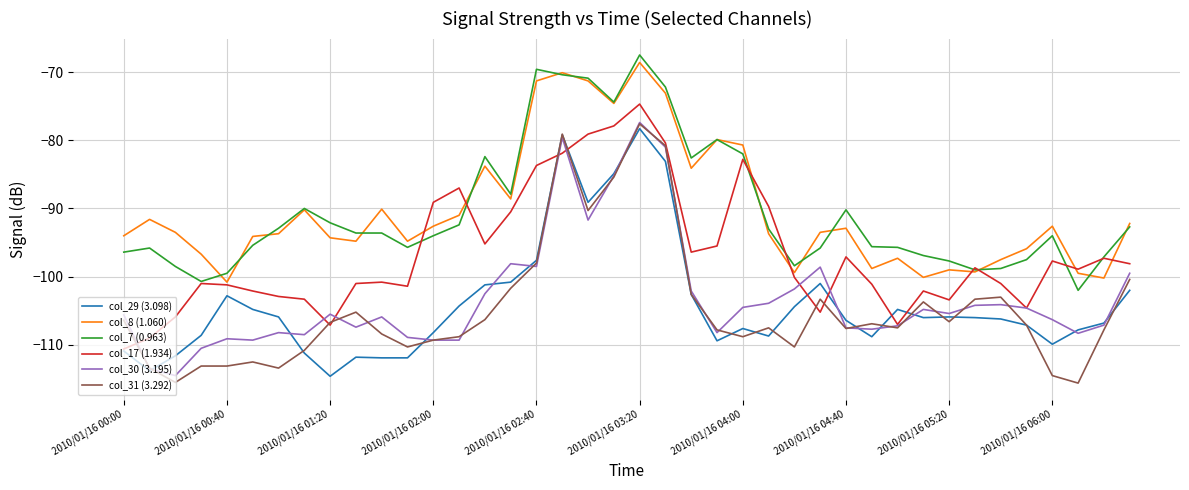

What is the highest value of the col_30 (3.195) series?

-77.4